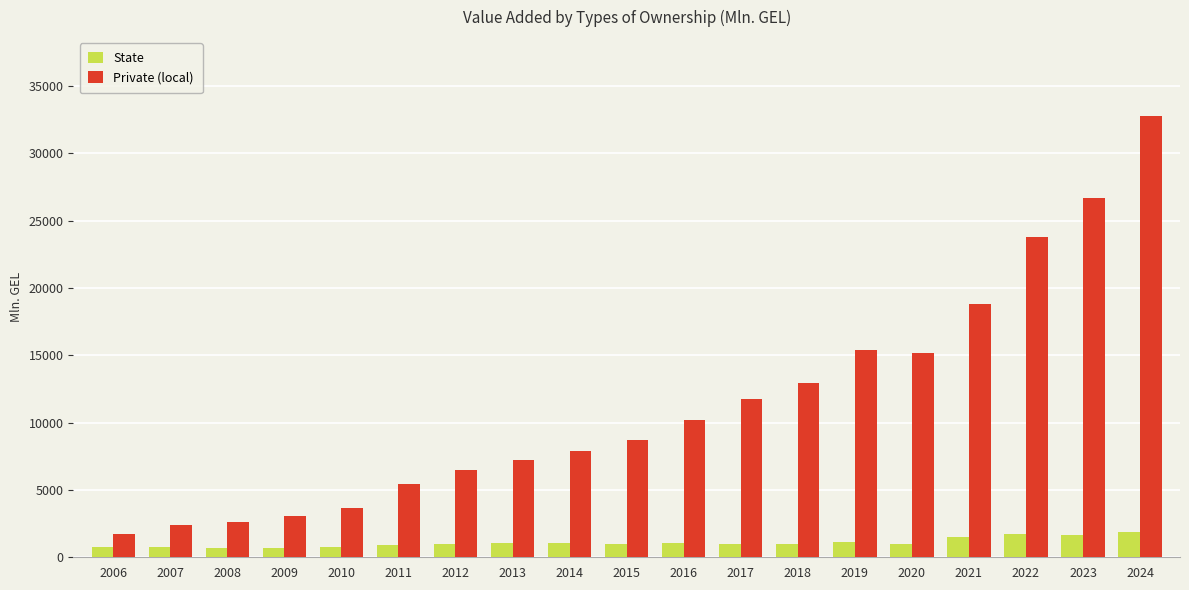

List the series in order of their peak value, highest first.

Private (local), State